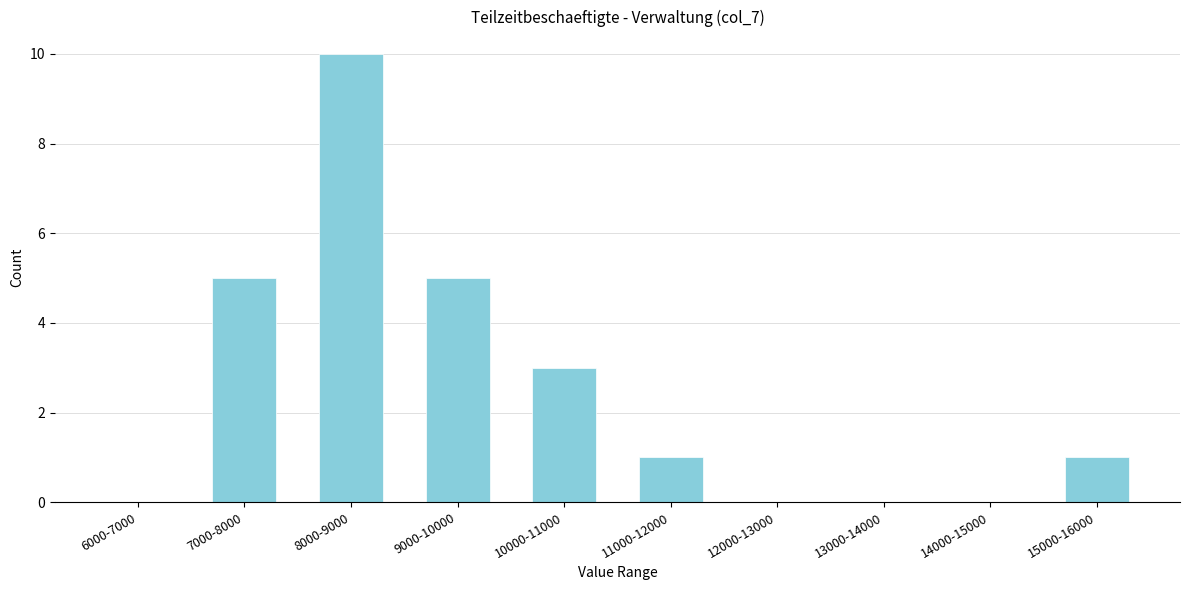

Reading left to right, transcribe all the data shown in this chart.

6000-7000=0	7000-8000=5	8000-9000=10	9000-10000=5	10000-11000=3	11000-12000=1	12000-13000=0	13000-14000=0	14000-15000=0	15000-16000=1